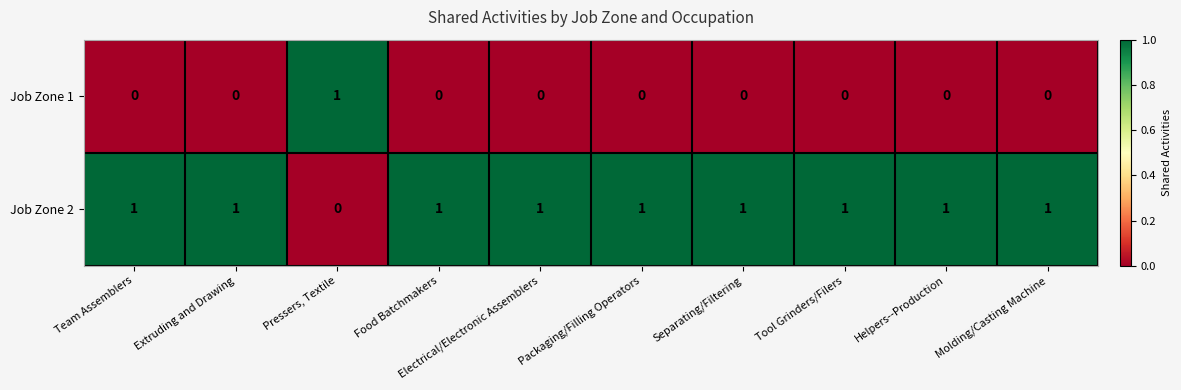

Is the value of Job Zone 1 at Separating/Filtering greater than the value of Job Zone 2 at Molding/Casting Machine?

No